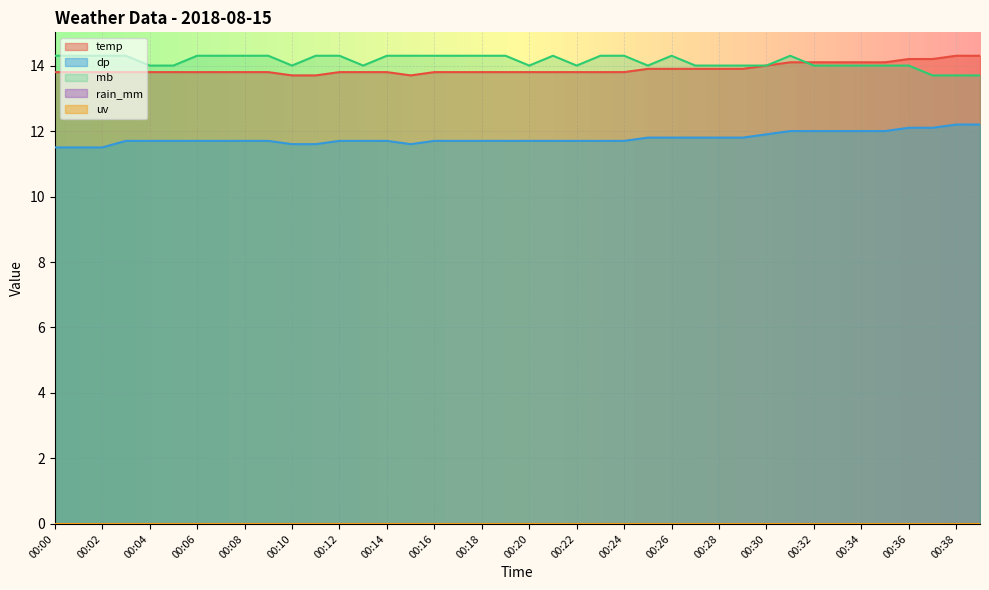

What is the difference between the dp values at 00:22 and 39?

0.6